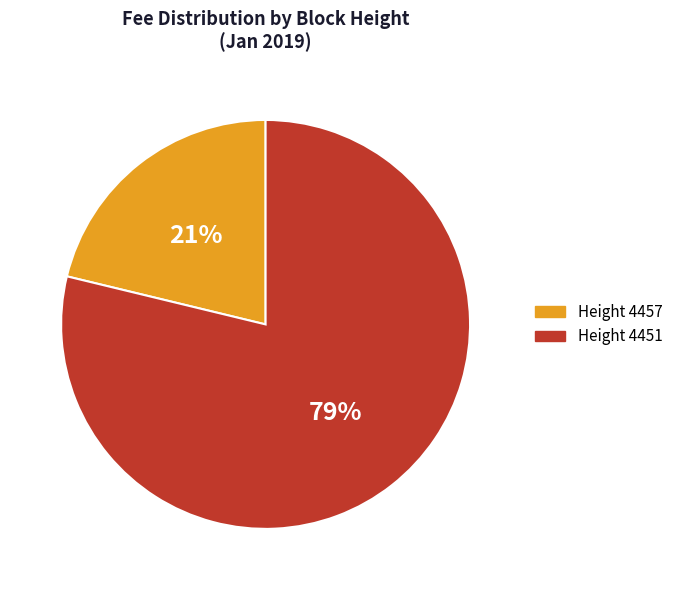

To the nearest percent, what is the difference between the largest and smallest slice percentages?

58%